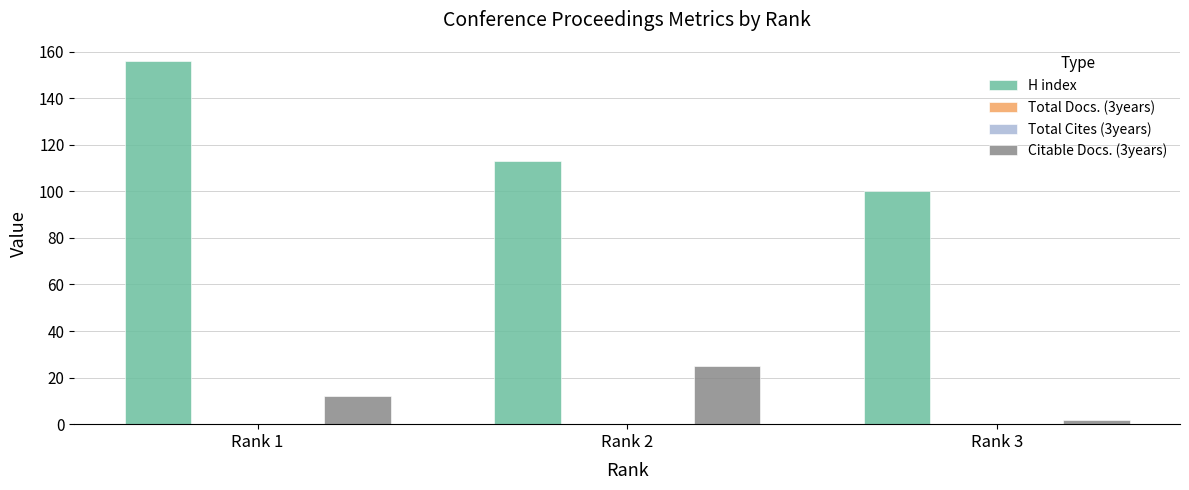

Which series has the widest spread of values?

H index